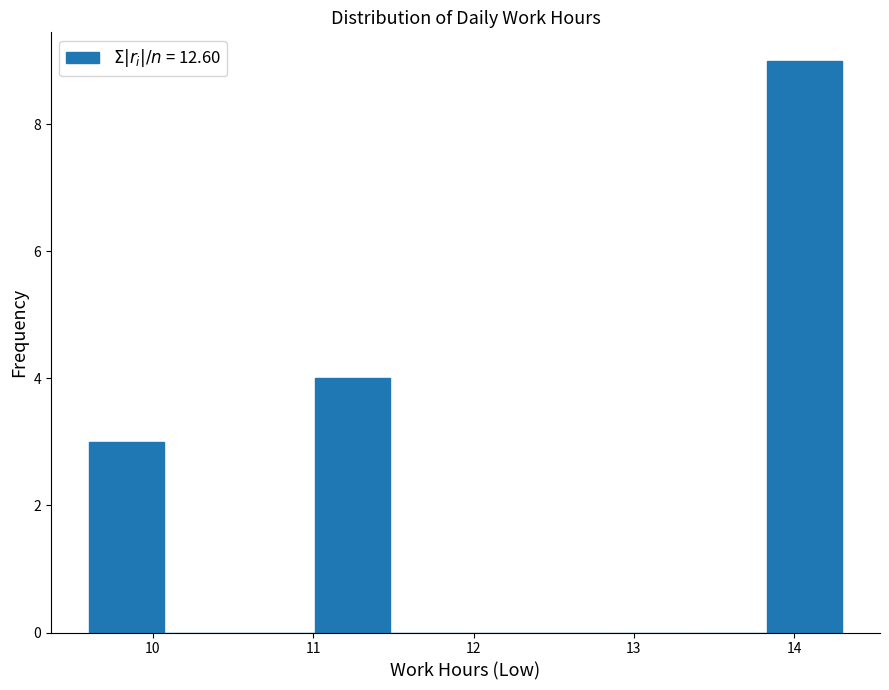

Reading left to right, transcribe this chart: for each bar, give the range it covers on the x-axis and its height. Neither the bar edges nor the heights are printed on the chart, so give them approximately, as read against the axes.

9.60 to 10.07: 3
10.07 to 10.54: 0
10.54 to 11.01: 0
11.01 to 11.48: 4
11.48 to 11.95: 0
11.95 to 12.42: 0
12.42 to 12.89: 0
12.89 to 13.36: 0
13.36 to 13.83: 0
13.83 to 14.30: 9